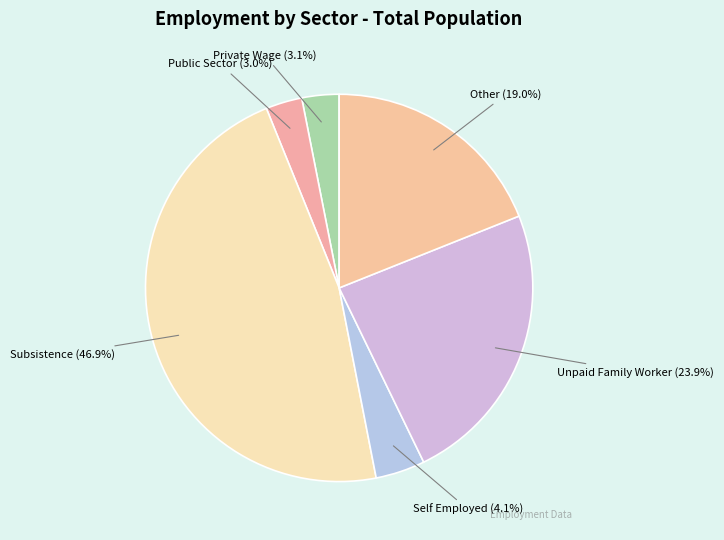

True or false: Subsistence accounts for 47% of the total.

True